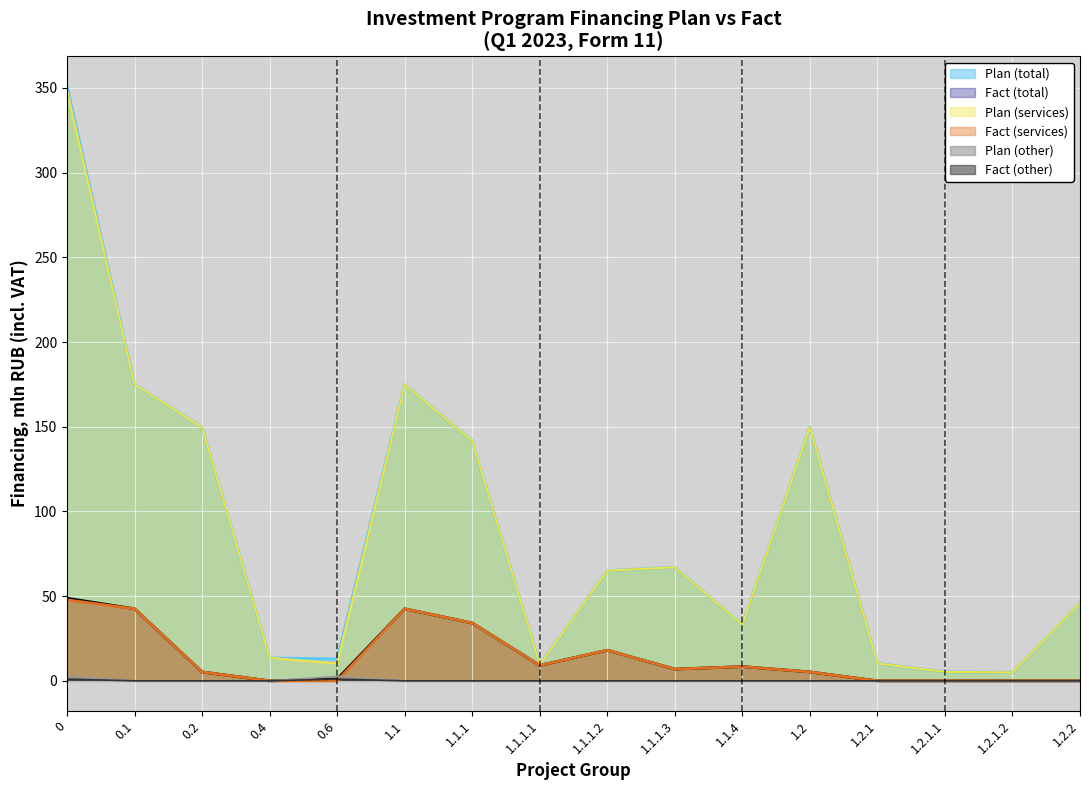

At which category does the chart reach its minimum across all series?

0.4